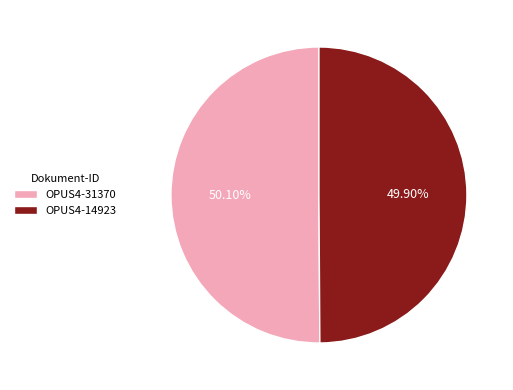

Does any single category account for the majority?

Yes